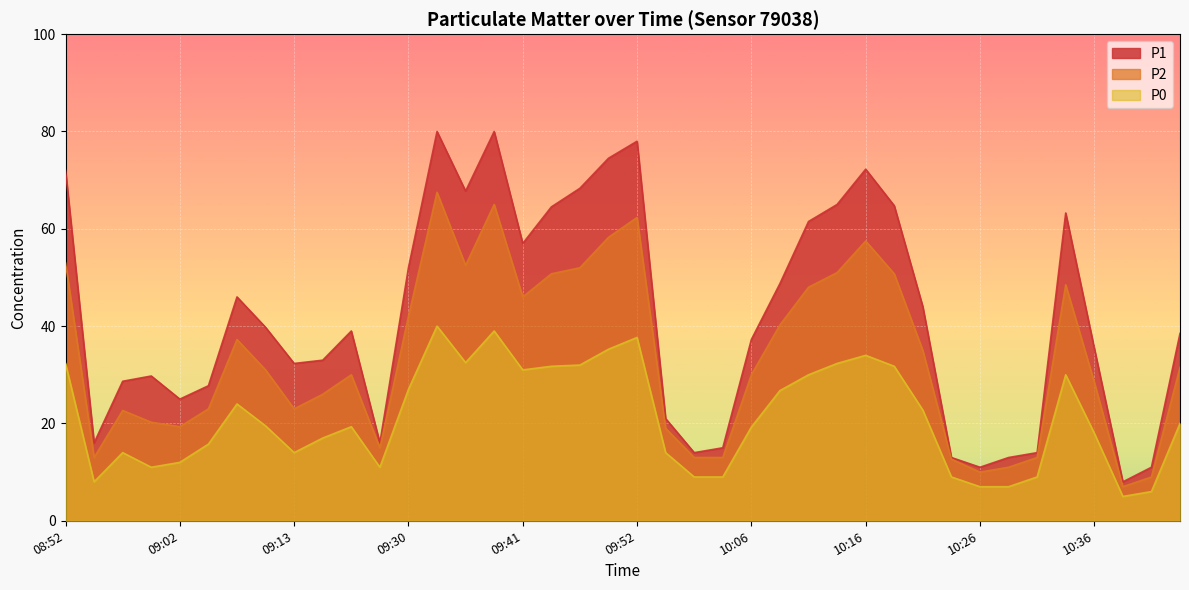

What is the label of the 28th point from the right?

09:30